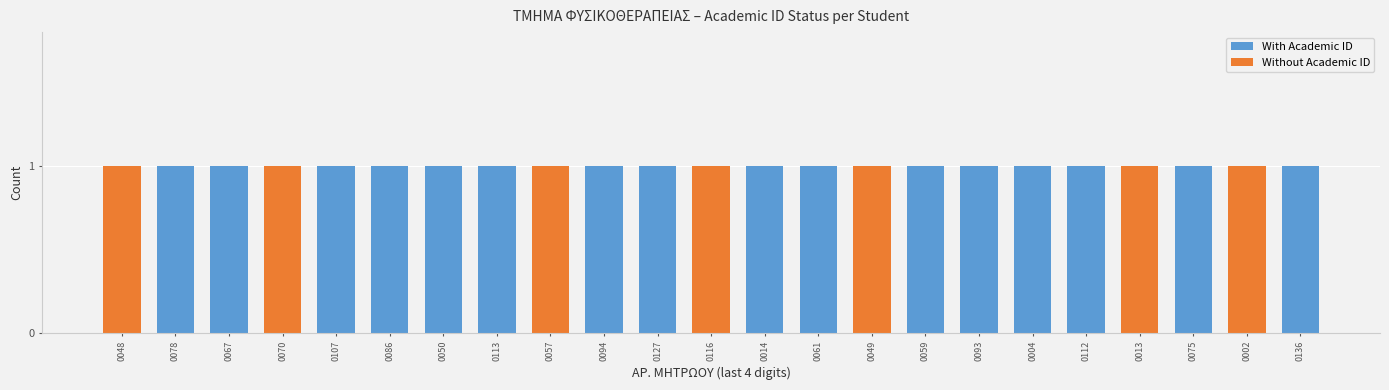

How many series are shown in this chart?

2